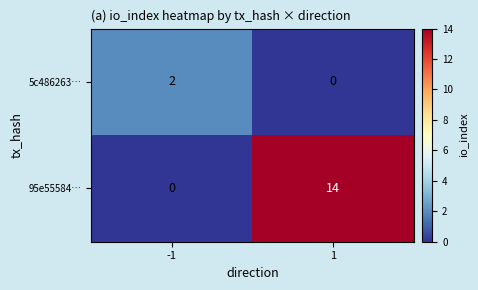

What is the average value of the 95e55584… series?

7